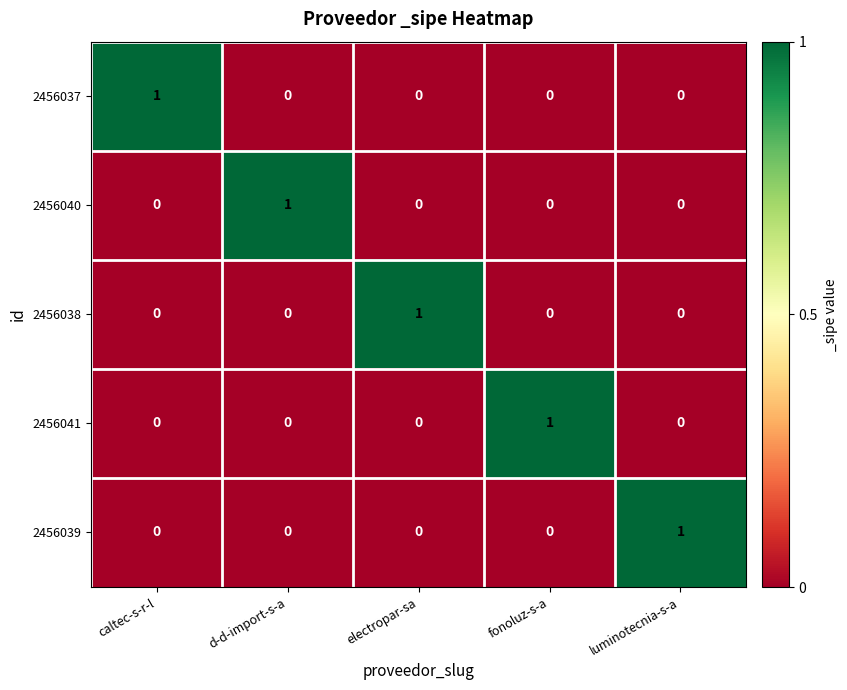

At which label does 2456039 reach its peak?

luminotecnia-s-a